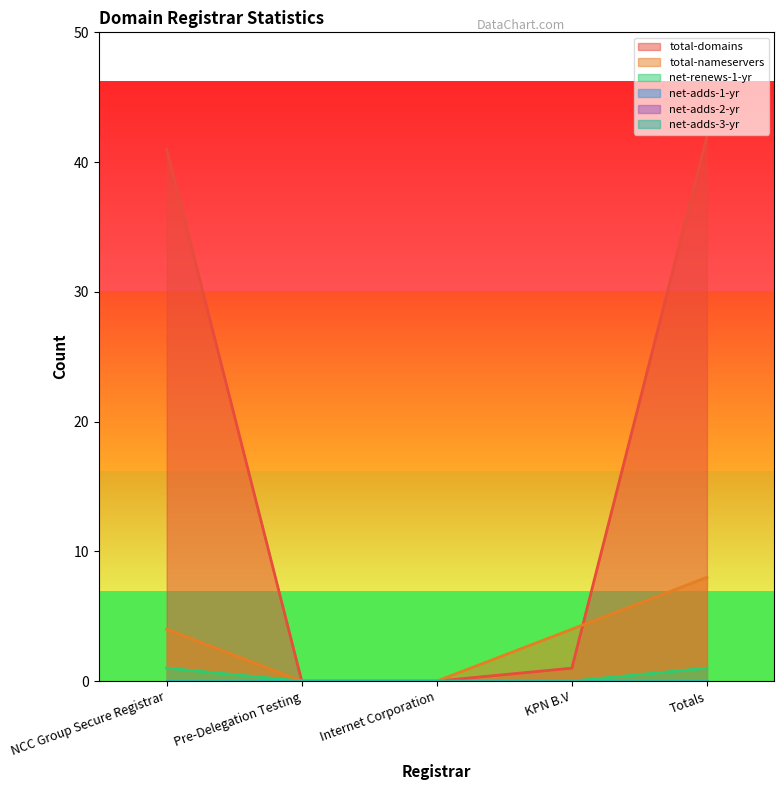

How many lines are shown in the chart?

6